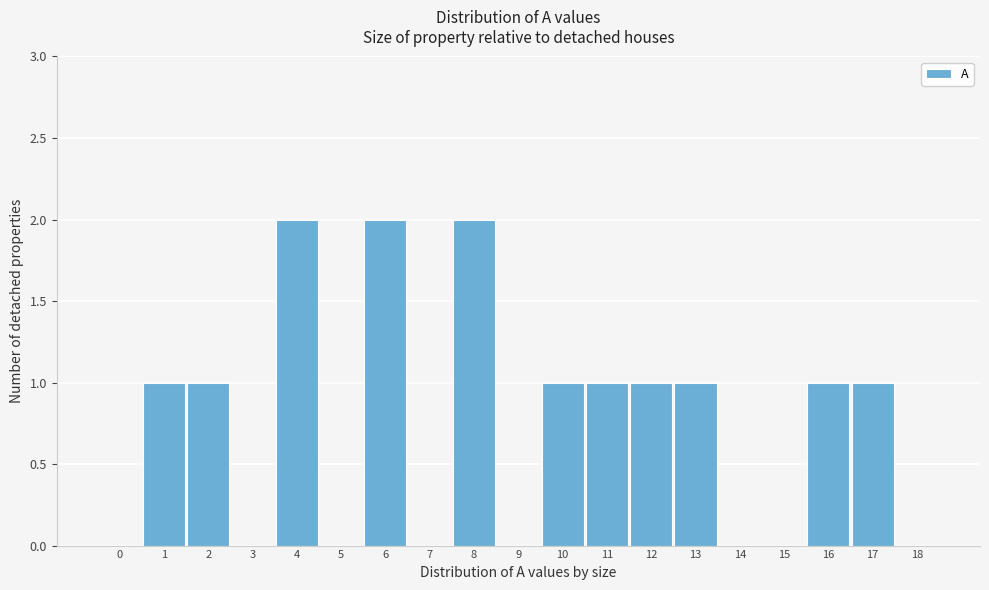

Reading left to right, extract all data points from this chart.

0=0	1=1	2=1	3=0	4=2	5=0	6=2	7=0	8=2	9=0	10=1	11=1	12=1	13=1	14=0	15=0	16=1	17=1	18=0